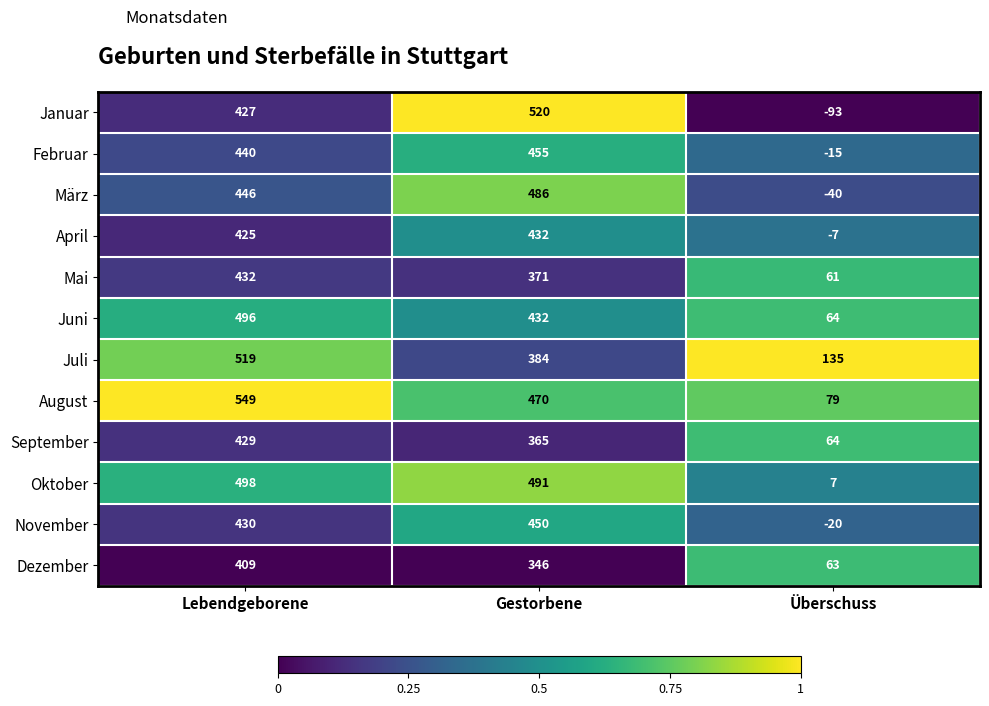

What is the difference between the maximum and minimum values in the Juli series?

384